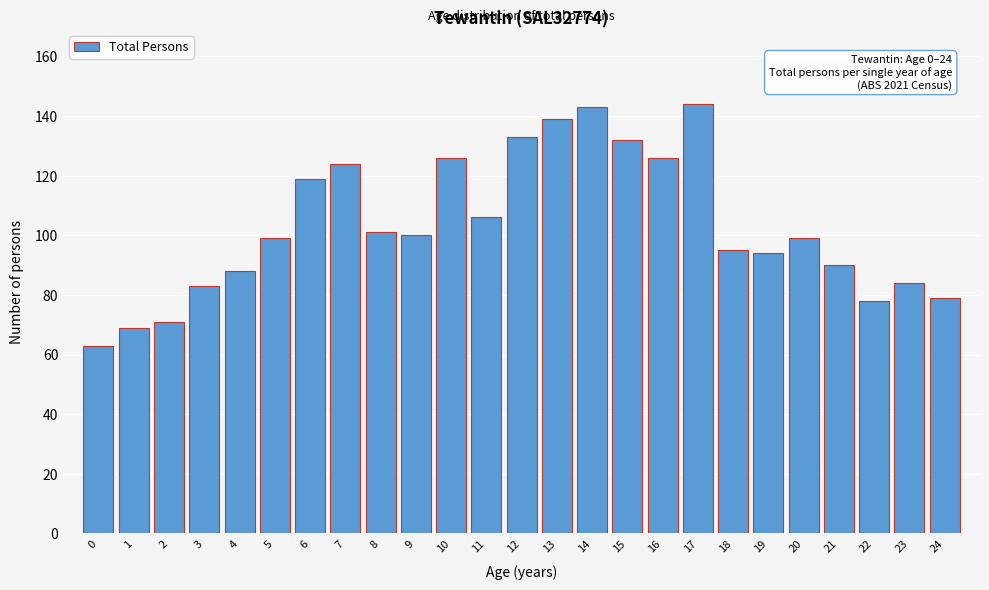

Reading right to left, extract all data points from this chart.

79	84	78	90	99	94	95	144	126	132	143	139	133	106	126	100	101	124	119	99	88	83	71	69	63